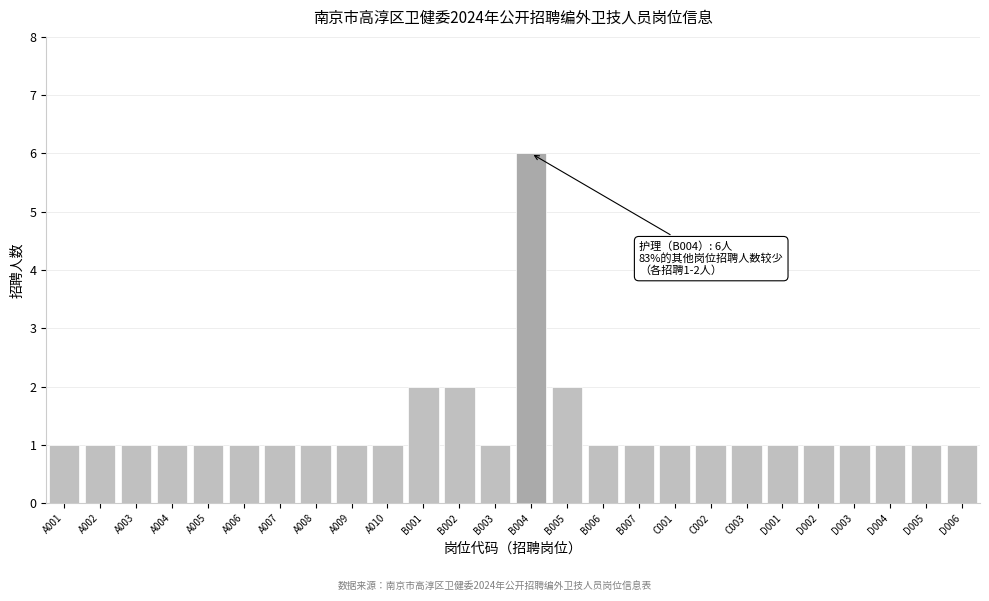

Reading right to left, what are all the values shown in this chart?

D006=1	D005=1	D004=1	D003=1	D002=1	D001=1	C003=1	C002=1	C001=1	B007=1	B006=1	B005=2	B004=6	B003=1	B002=2	B001=2	A010=1	A009=1	A008=1	A007=1	A006=1	A005=1	A004=1	A003=1	A002=1	A001=1